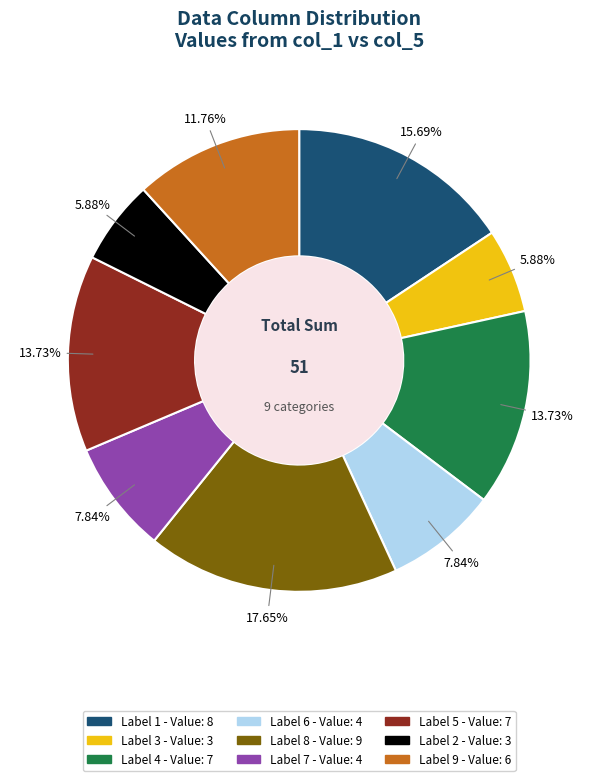

Is there a majority slice in this chart?

No